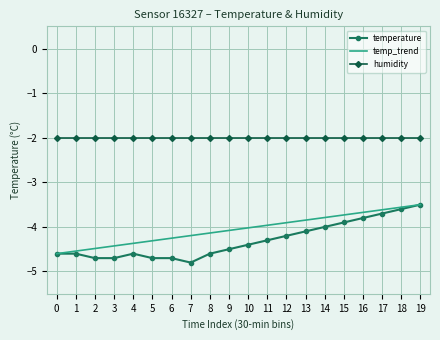

Read the temp_trend value at 19.

-3.5